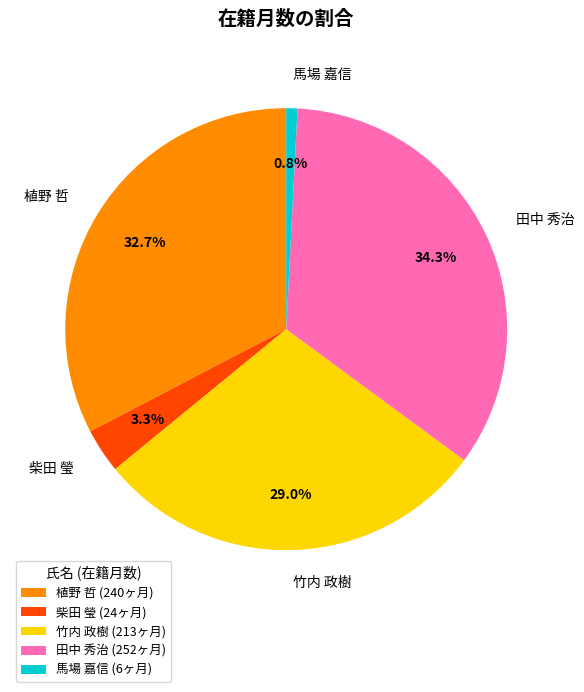

To the nearest percent, what is the average slice percentage?

20%